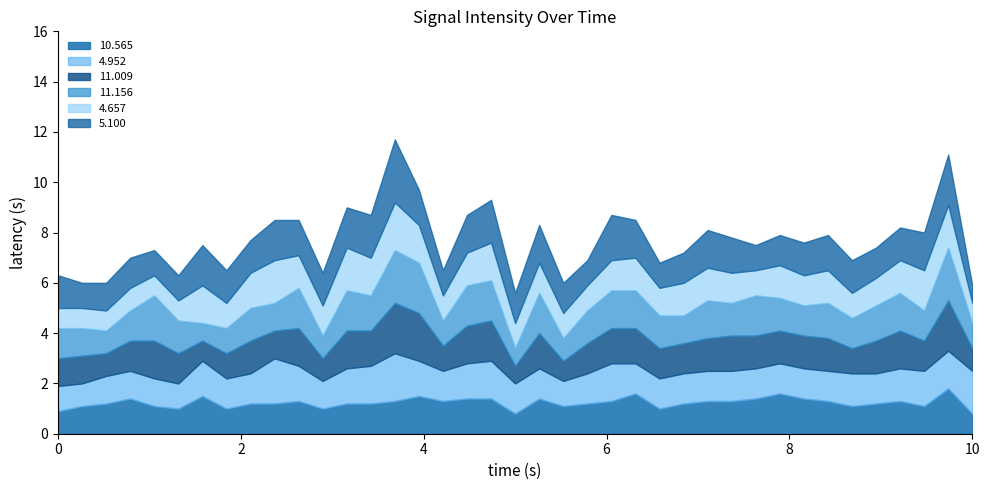

What is the total value across all series at 03:55?

8.7